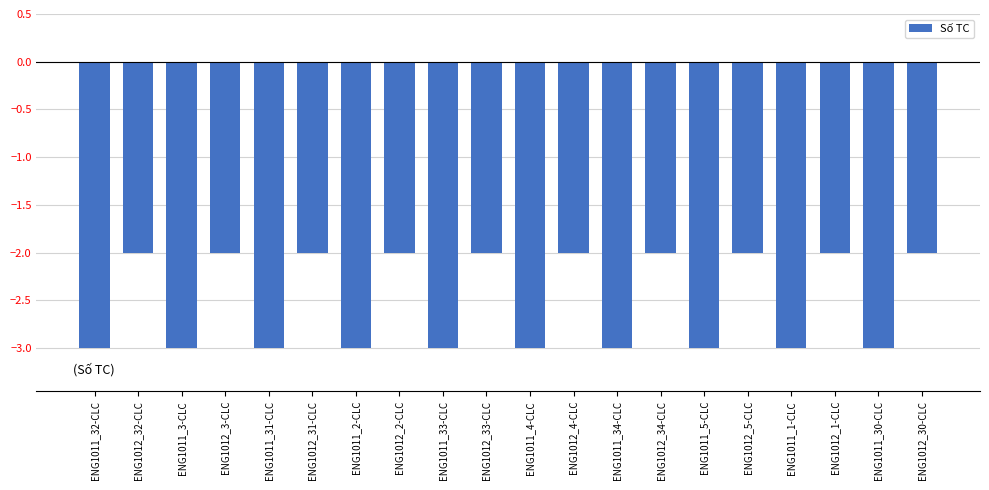

True or false: the data shows -1 at ENG1011_2-CLC.

False